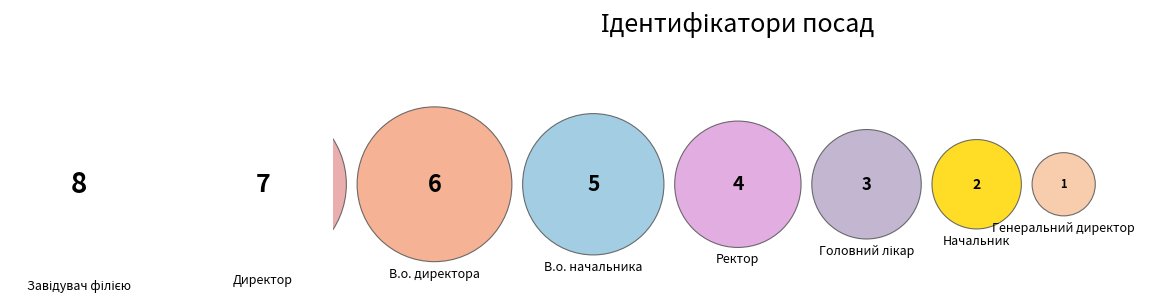

True or false: Завідувач філією accounts for 22% of the total.

True